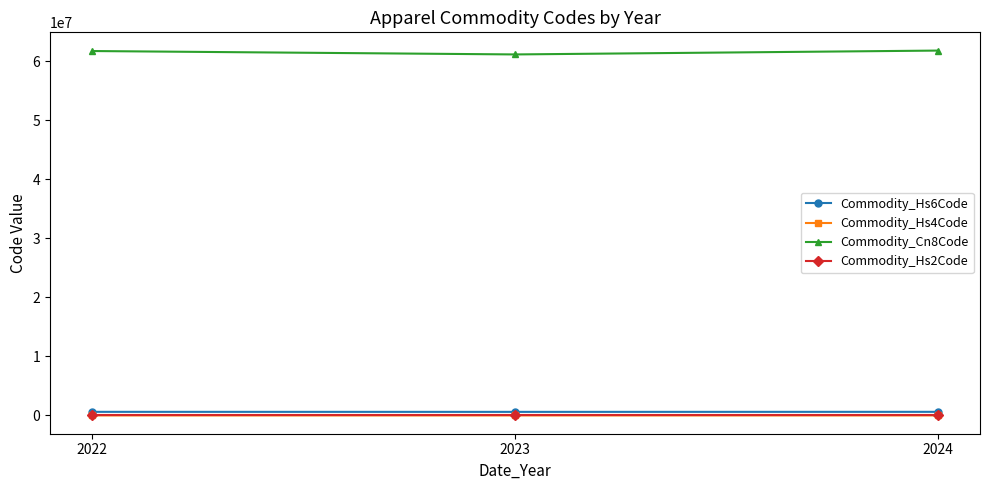

Which series has the largest total across all categories?

Commodity_Cn8Code